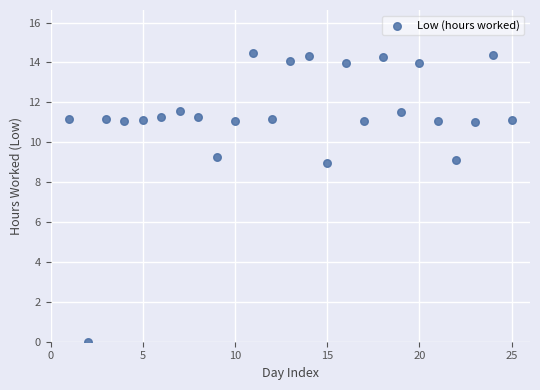

Count the number of points in this scatter plot.

25